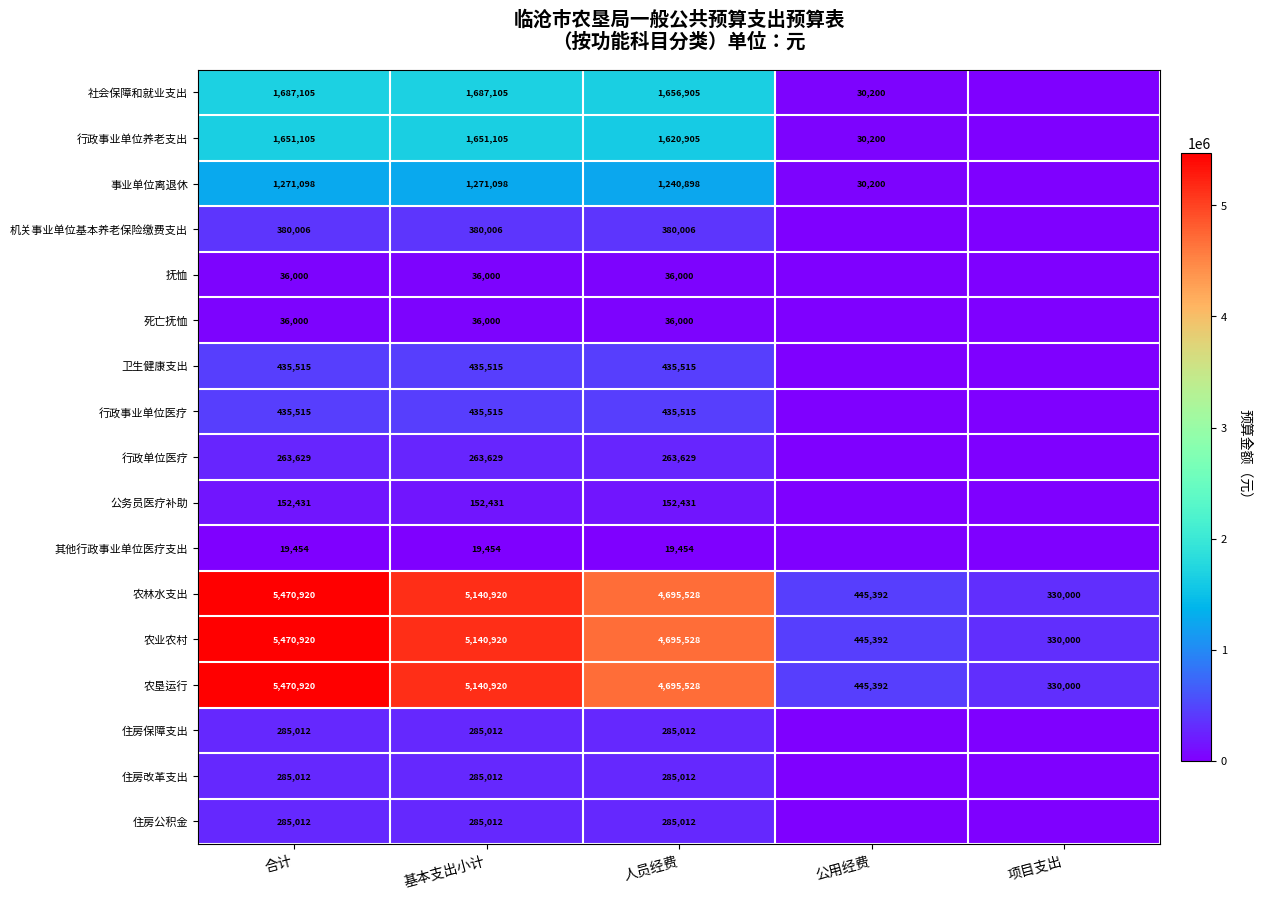

The 机关事业单位基本养老保险缴费支出 series shows 233976.3 at 人员经费. True or false?

False